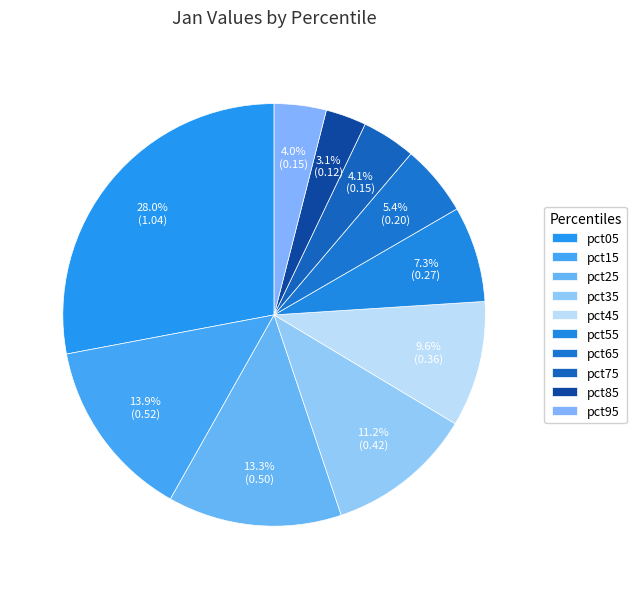

What percentage do pct85 and pct45 together represent?

12.7%